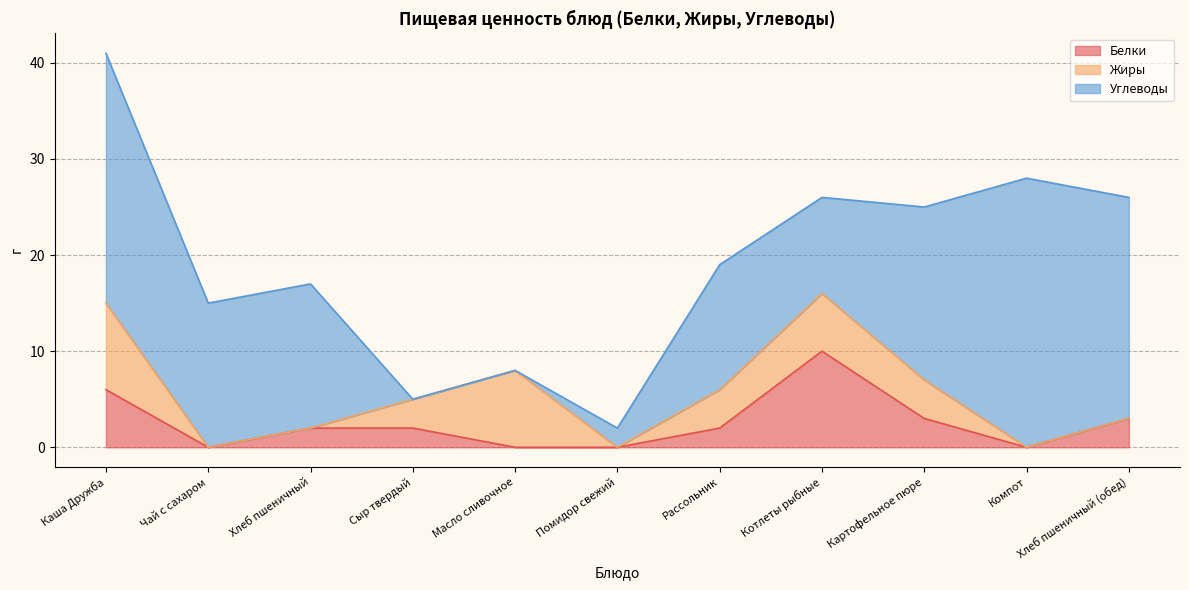

What is the label of the 11th point from the right?

Каша Дружба